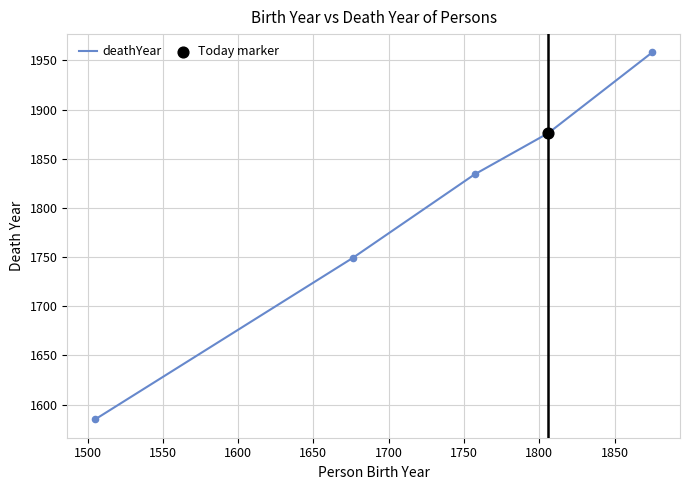

What is the minimum value shown in the chart?

1585